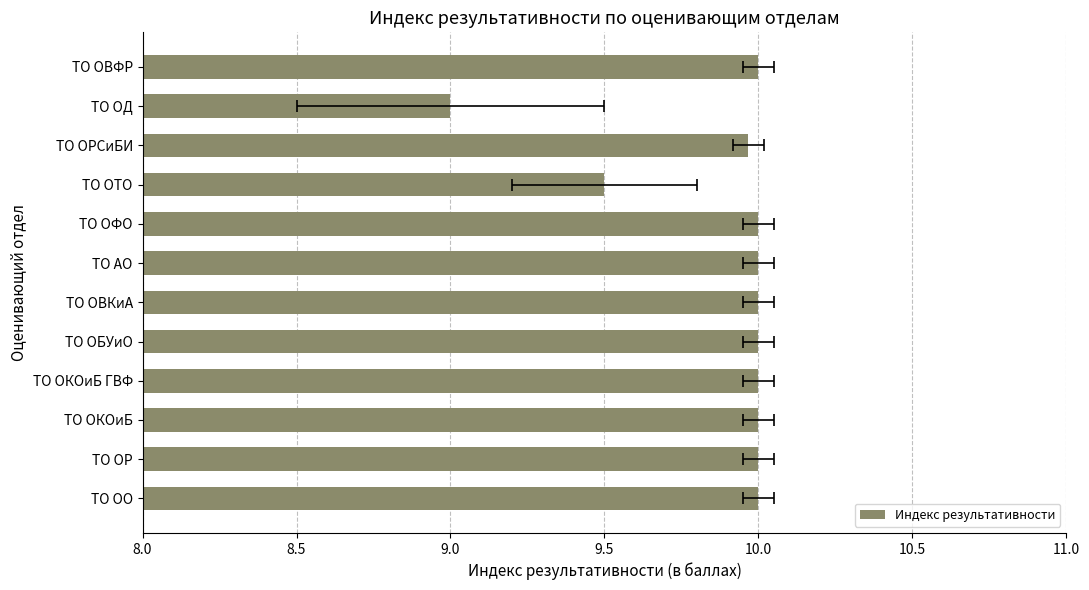

Are the bars grouped side by side (vs. stacked)?

No